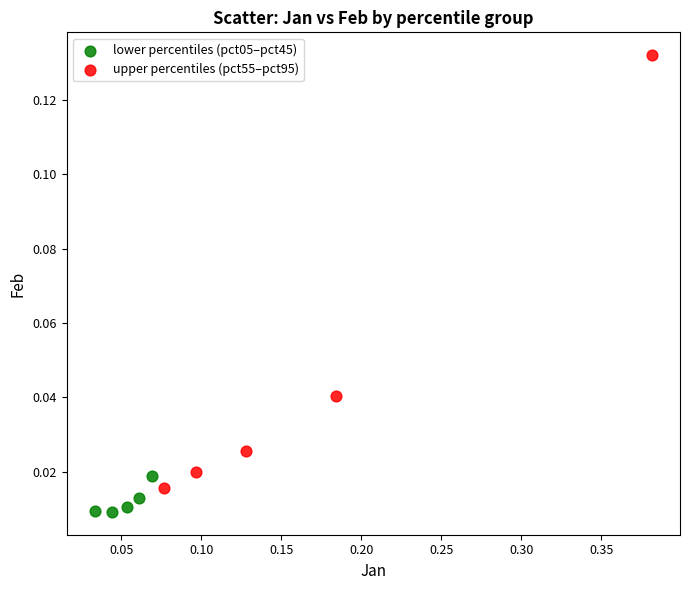

What are all the series names shown in the legend?

lower percentiles (pct05–pct45), upper percentiles (pct55–pct95)